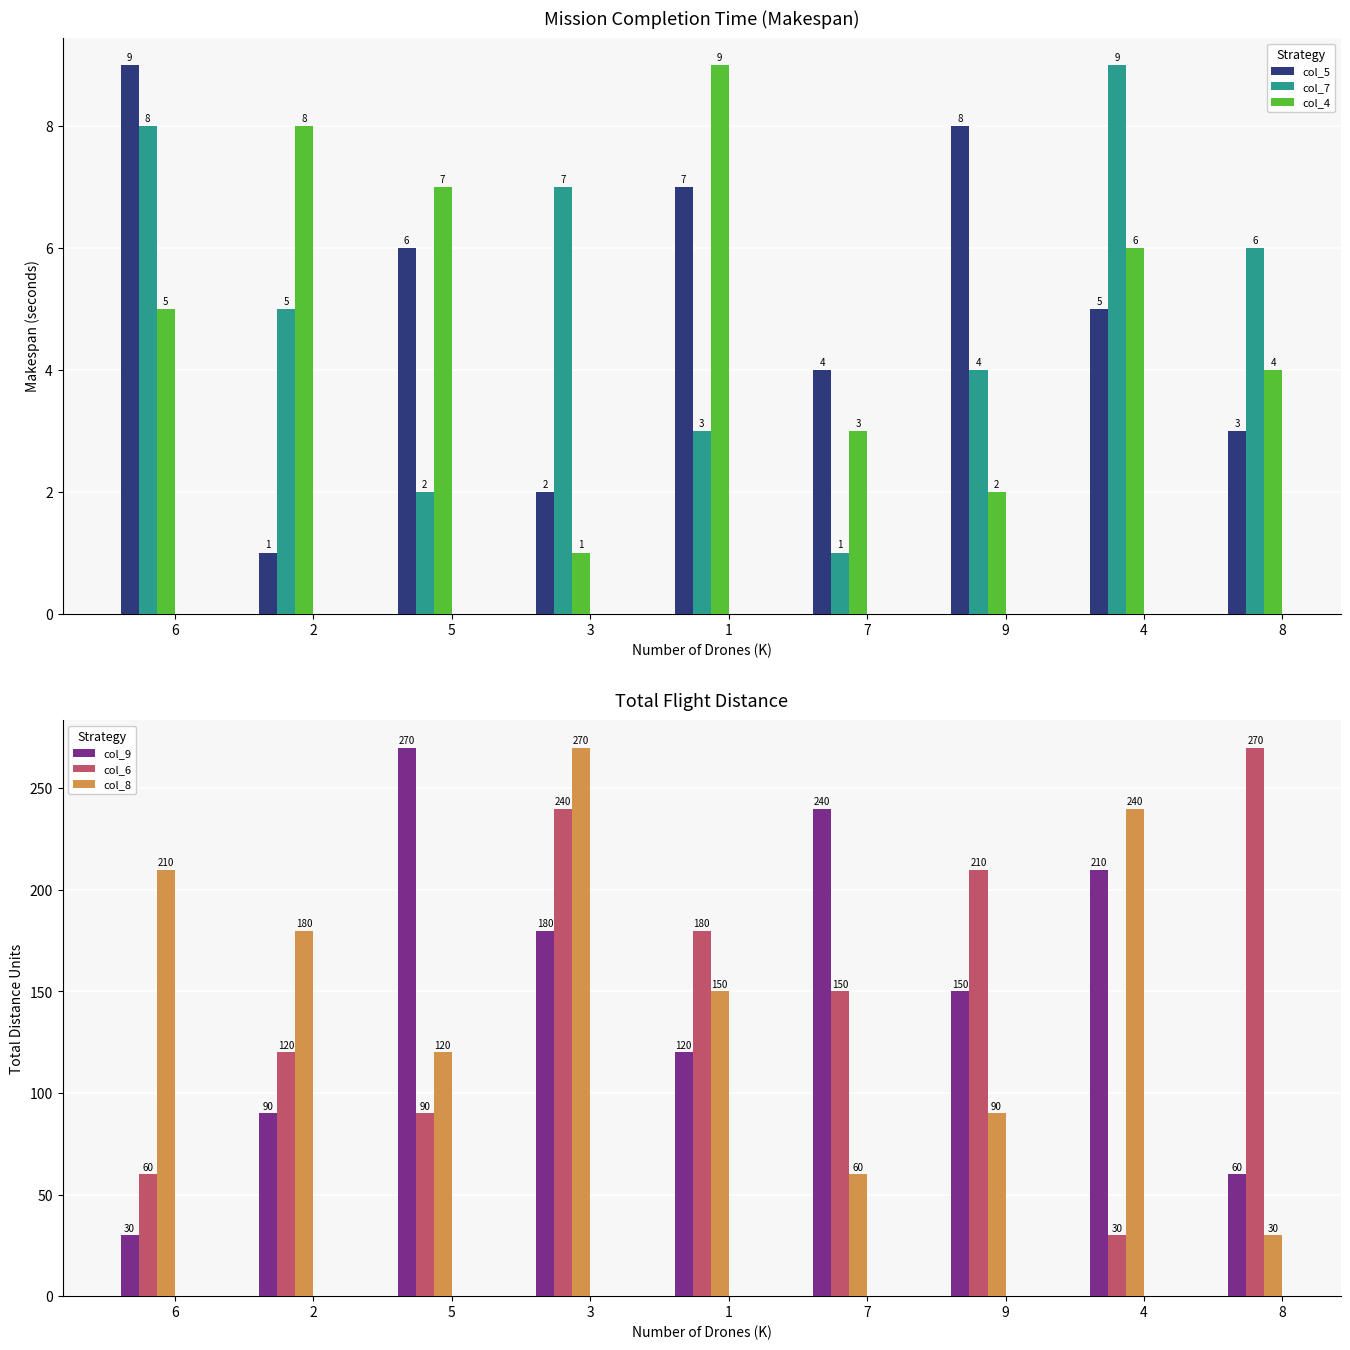

Which has a higher value, 1 or 4?

1